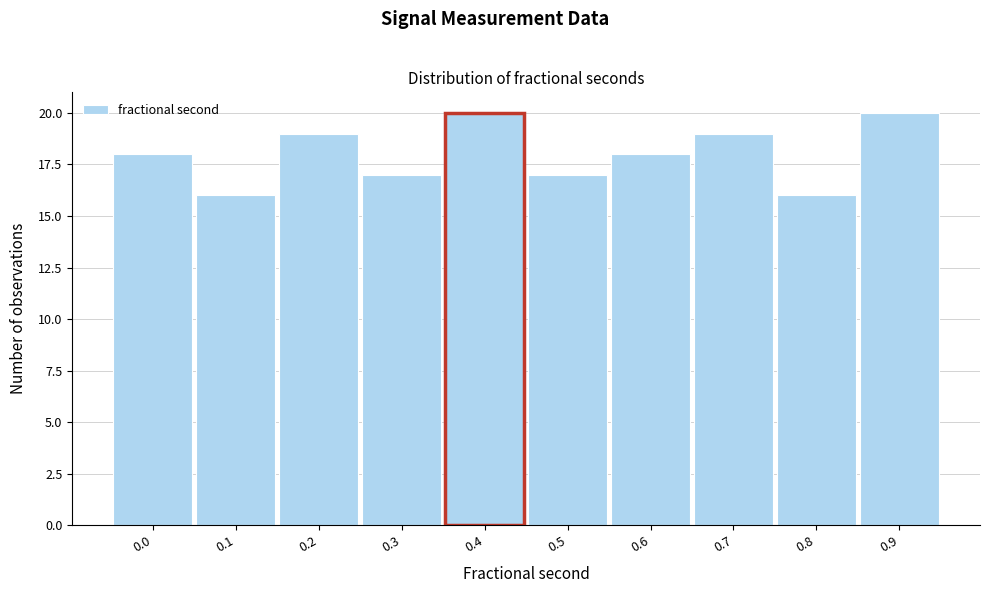

Reading left to right, extract all data points from this chart.

18	16	19	17	20	17	18	19	16	20